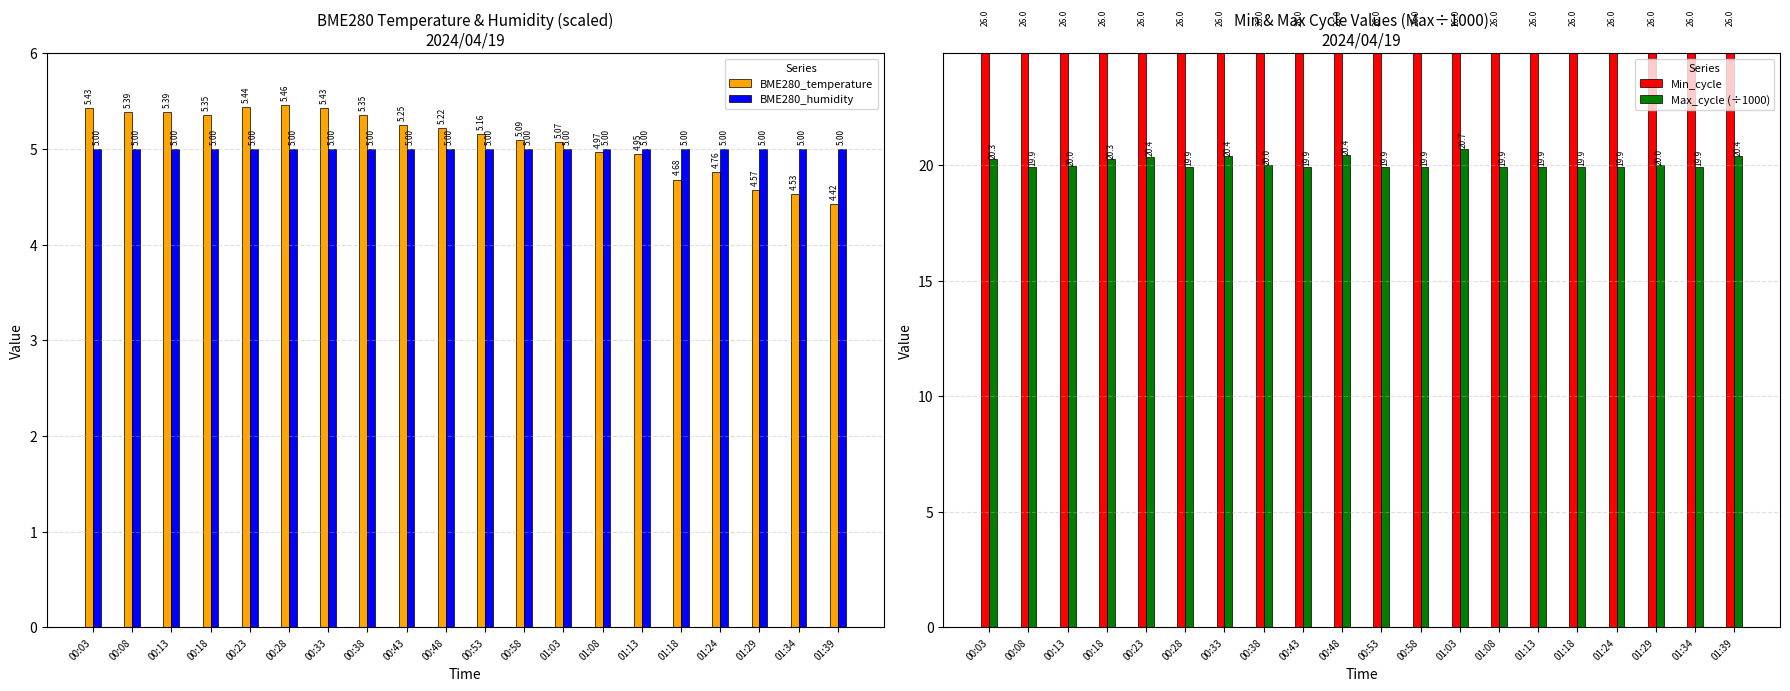

Which series changed the most between 00:38 and 00:53?

BME280_temperature